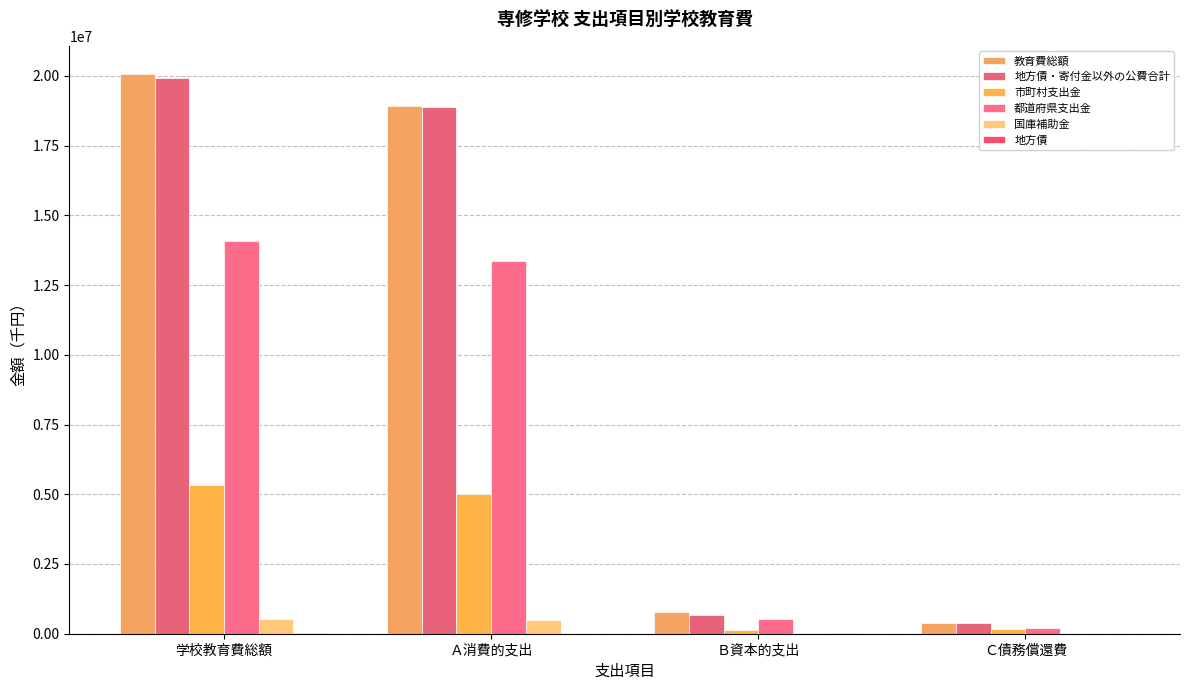

Is it true that 教育費総額 equals 11549122 at Ａ消費的支出?

False